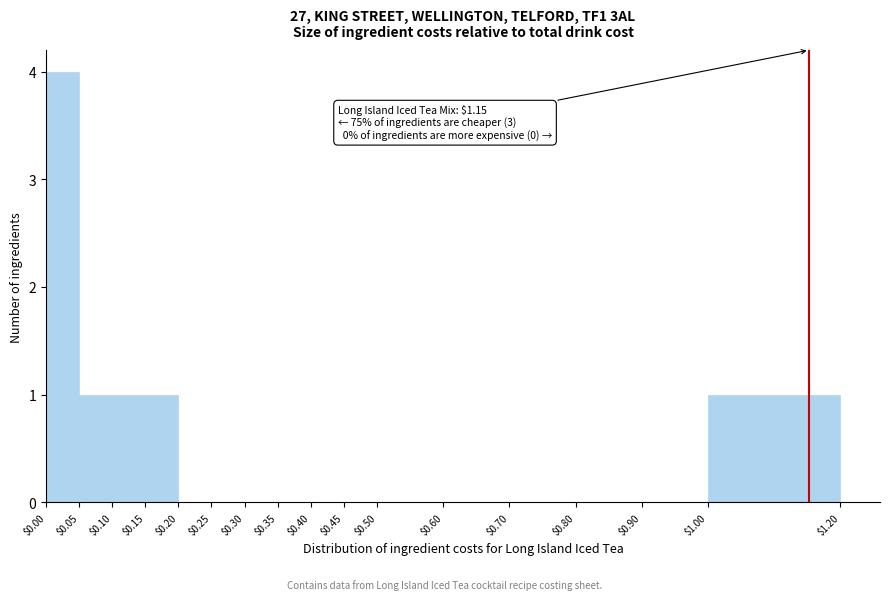

Which range on the x-axis has the tallest bar?

$0.00 to $0.05